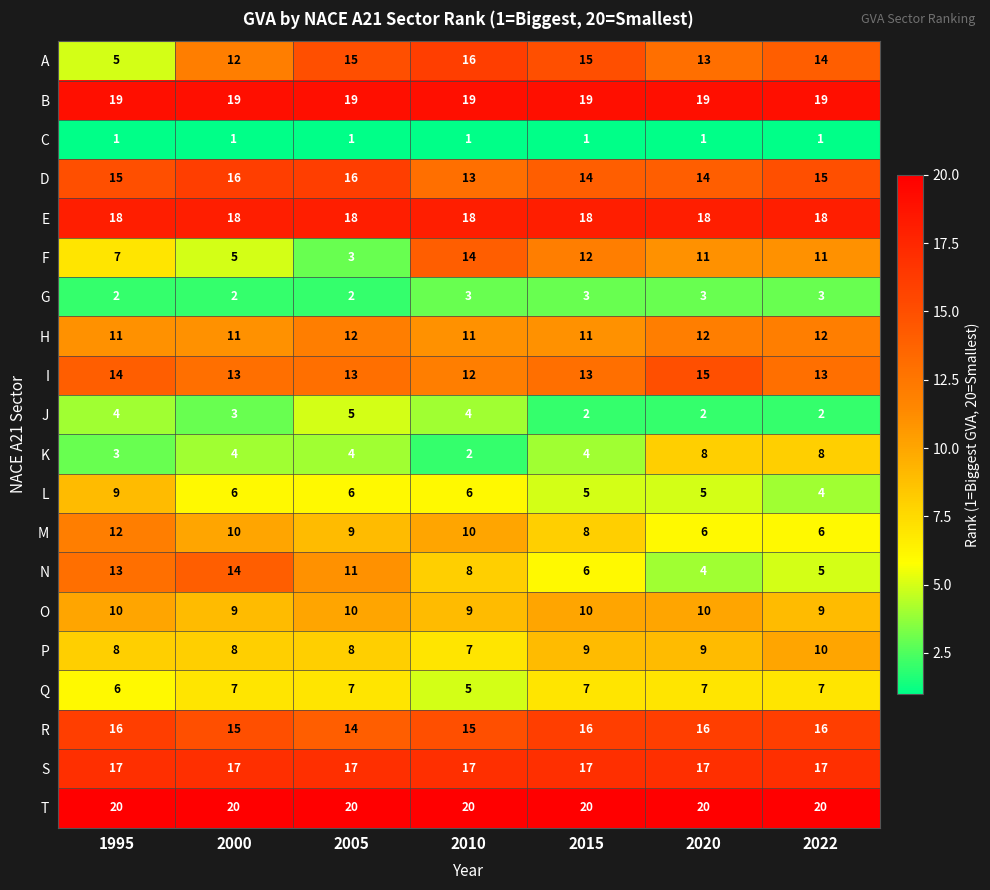

What is the highest value of the M series?

12